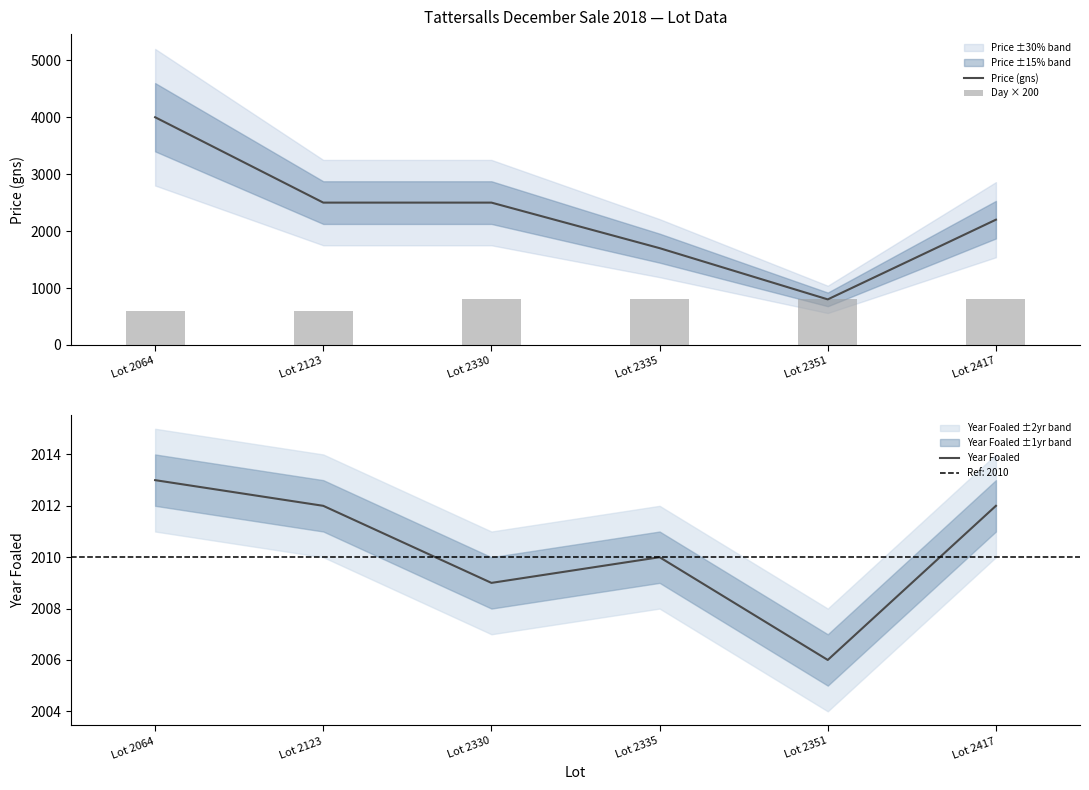

Which category has the highest value in the Price (gns) series?

Lot 2064